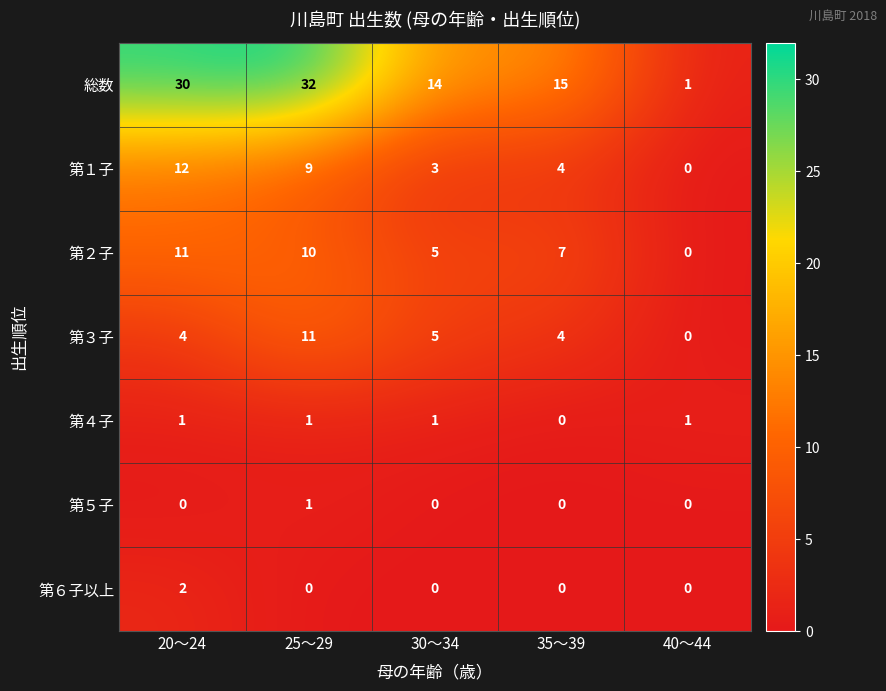

Which series changed the most between 20～24 and 35～39?

総数